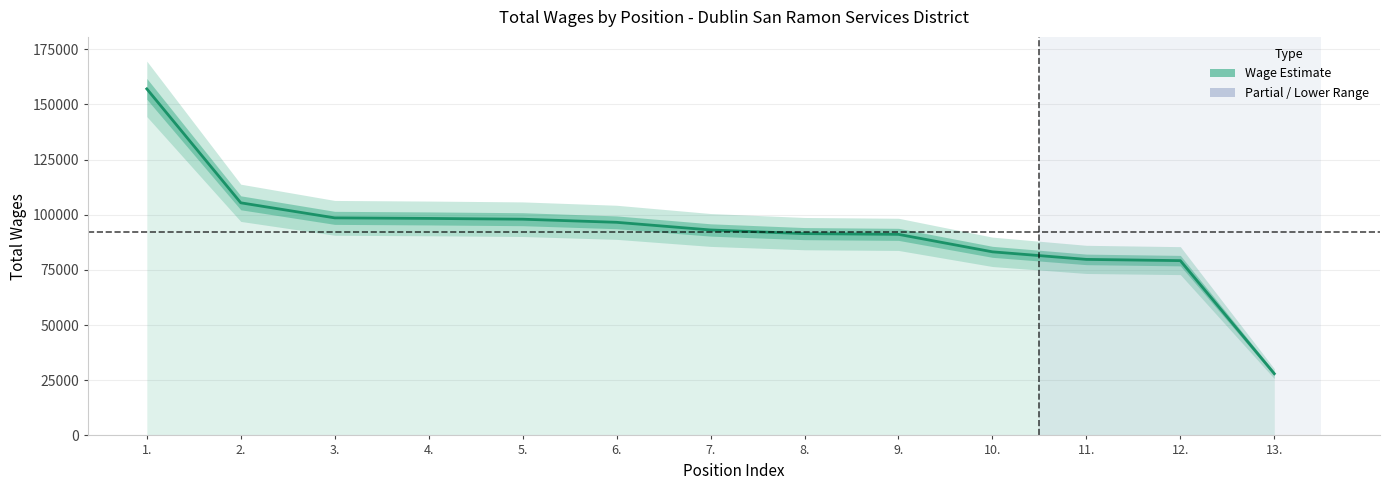

What position from the right is 6.?

8